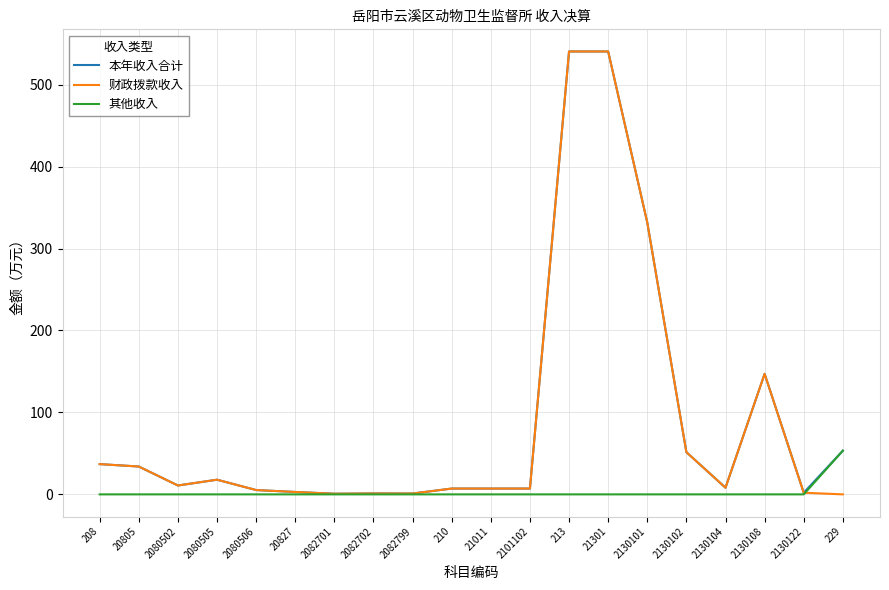

What is the total value across all series at 208?

73.8